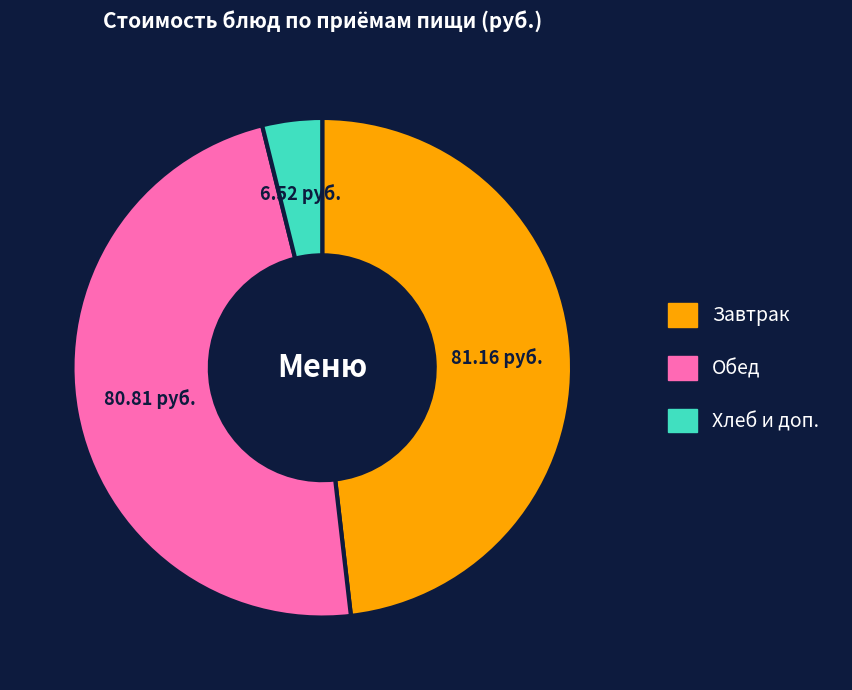

Is there any slice that represents more than half of the pie?

No